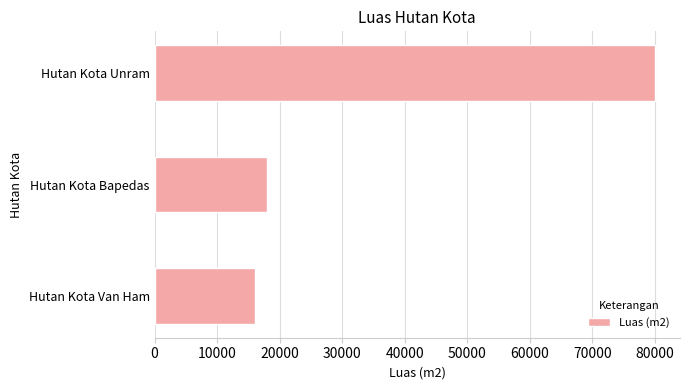

What is the average value?

38000